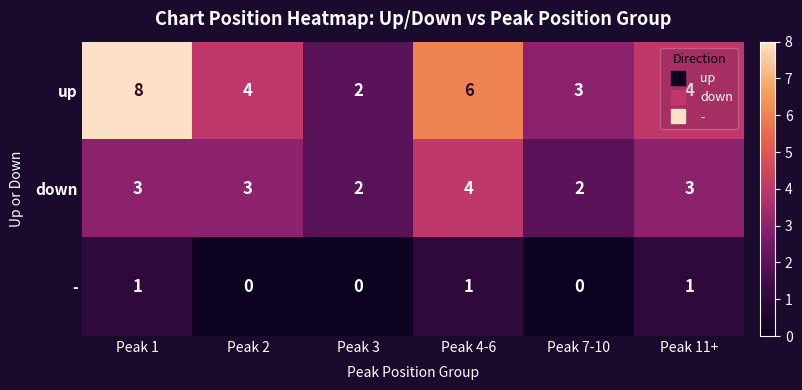

Rank the series by their average value, from lowest to highest.

-, down, up